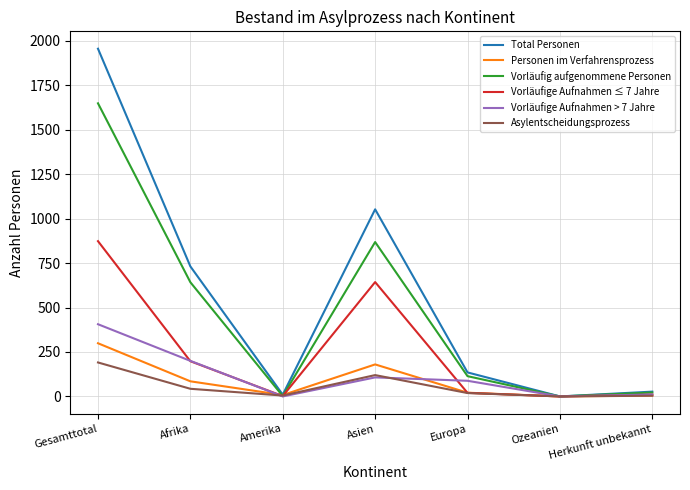

Which series changed the most between Asien and Ozeanien?

Total Personen